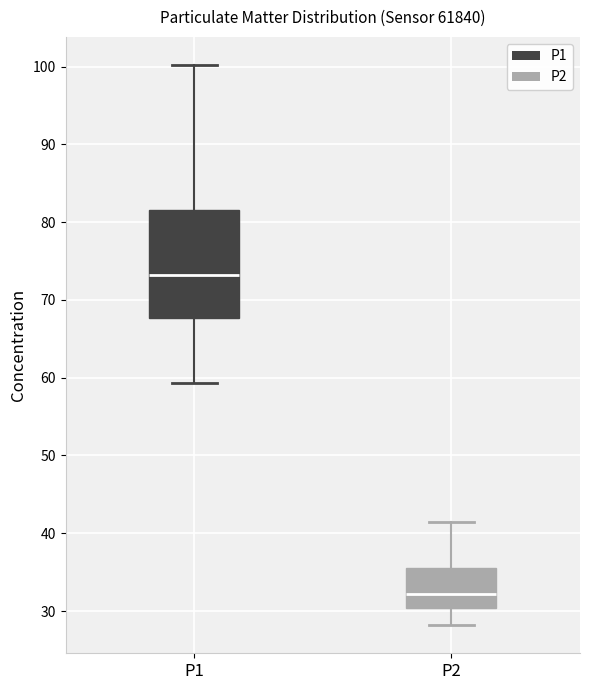

Where does the upper whisker of the box for P1 end on the y-axis? The values are not printed on the chart, so give them approximately, as read against the axis.

100